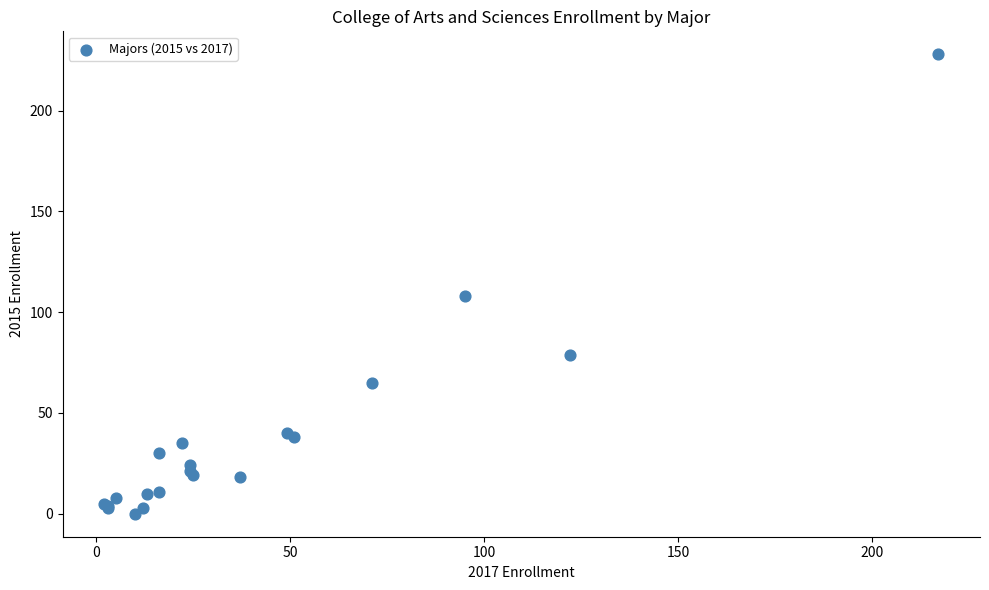

What Y value in the scatter plot is closest to 114?

108